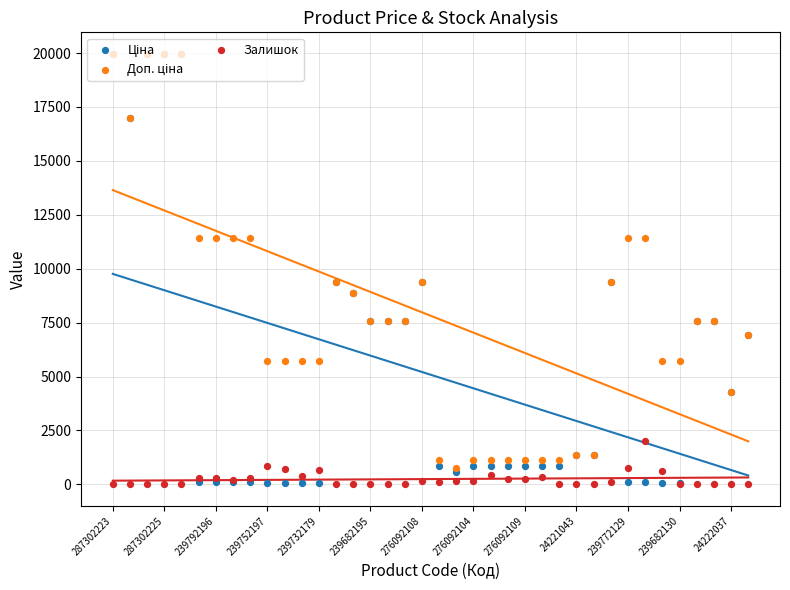

What are all the series names shown in the legend?

Ціна, Доп. ціна, Залишок